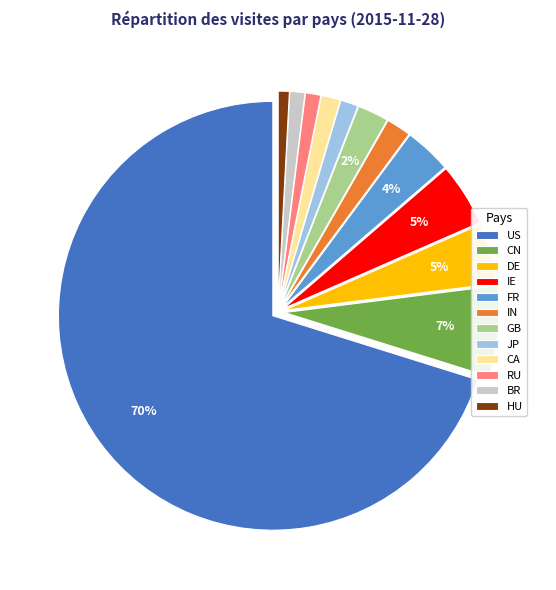

To the nearest percent, what portion does BR represent?

1%